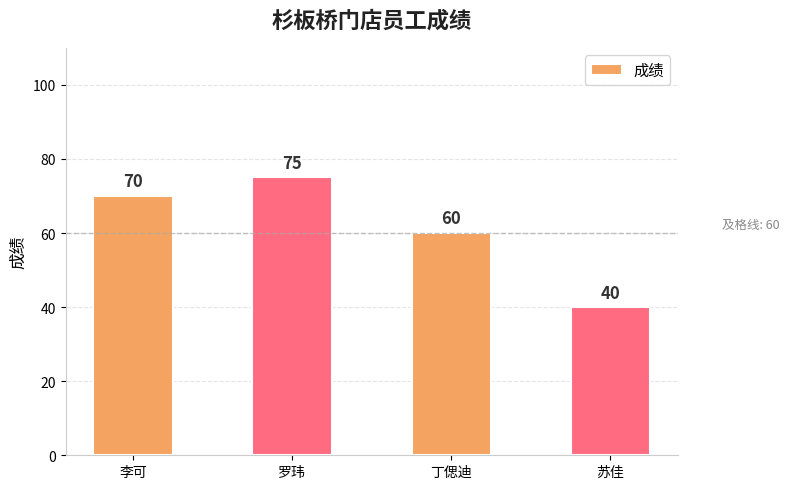

Reading right to left, what are all the values shown in this chart?

苏佳=40	丁偲迪=60	罗玮=75	李可=70